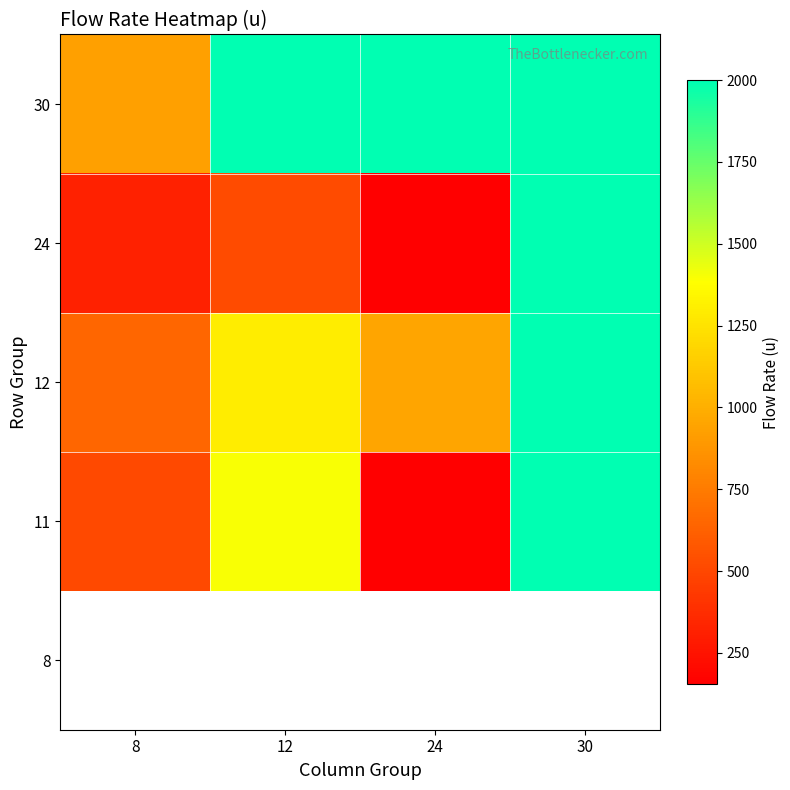

What is the highest value of the 12 series?

2000.0